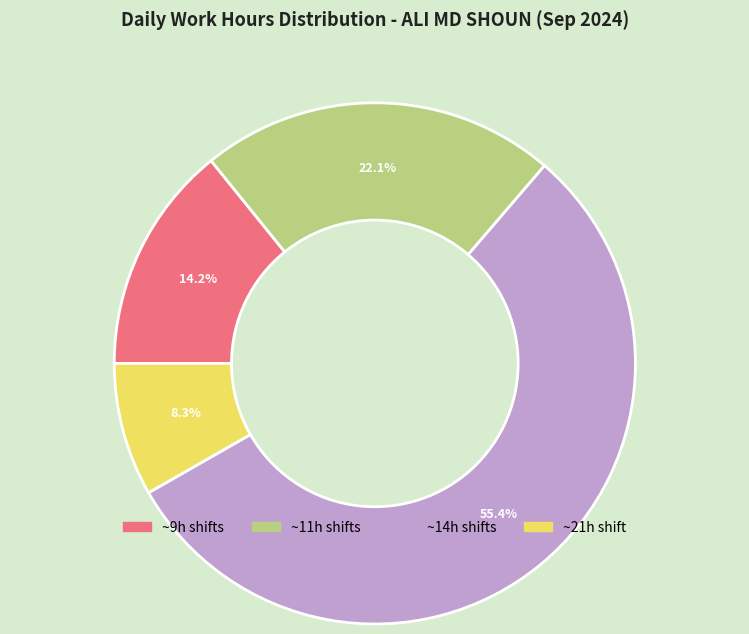

Is there a majority slice in this chart?

Yes